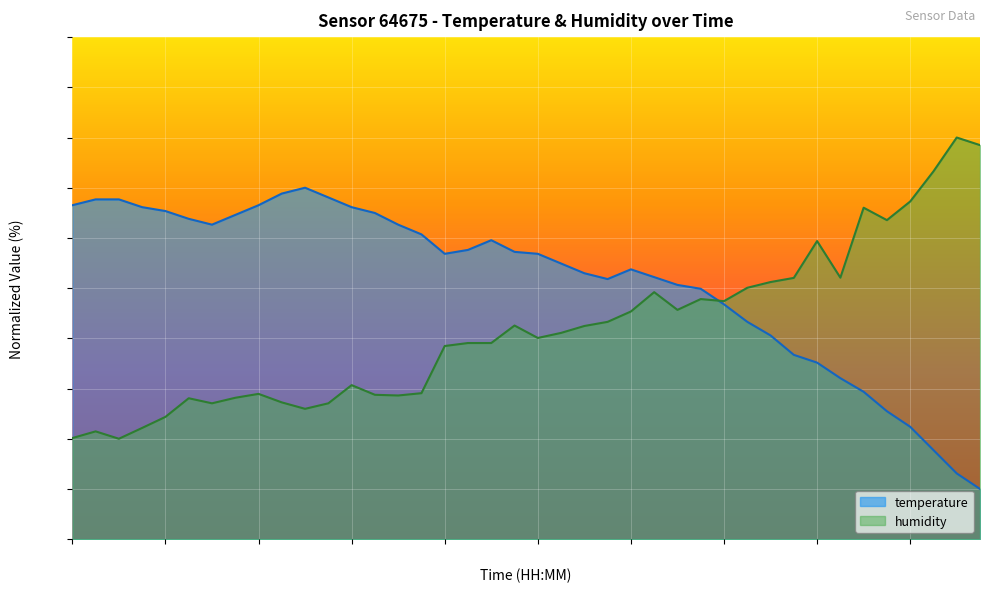

Is the value of humidity at 01:24 greater than the value of temperature at 00:51?

No